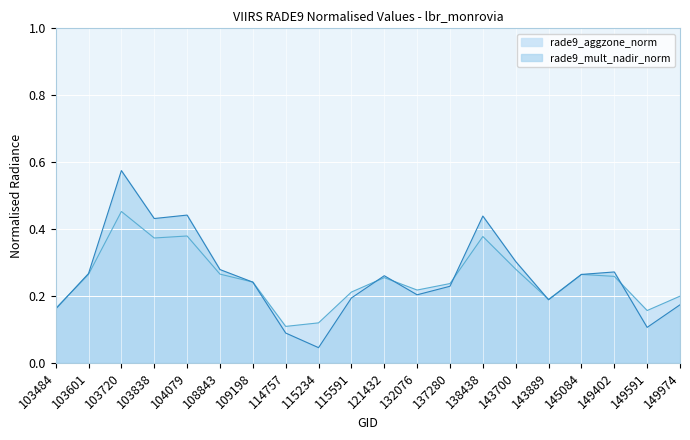

How many lines are shown in the chart?

2